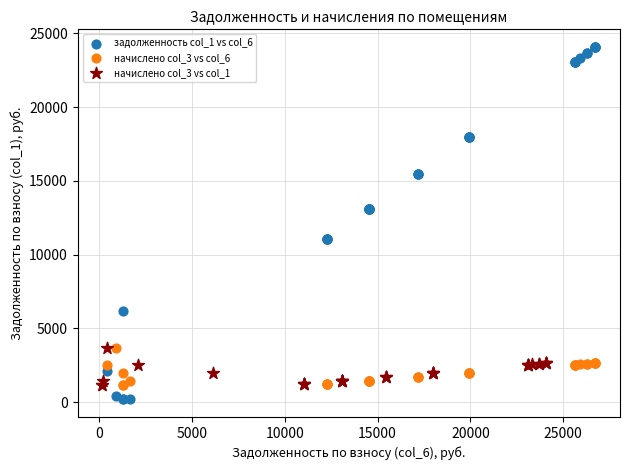

Which series has the widest spread of Y values?

задолженность col_1 vs col_6